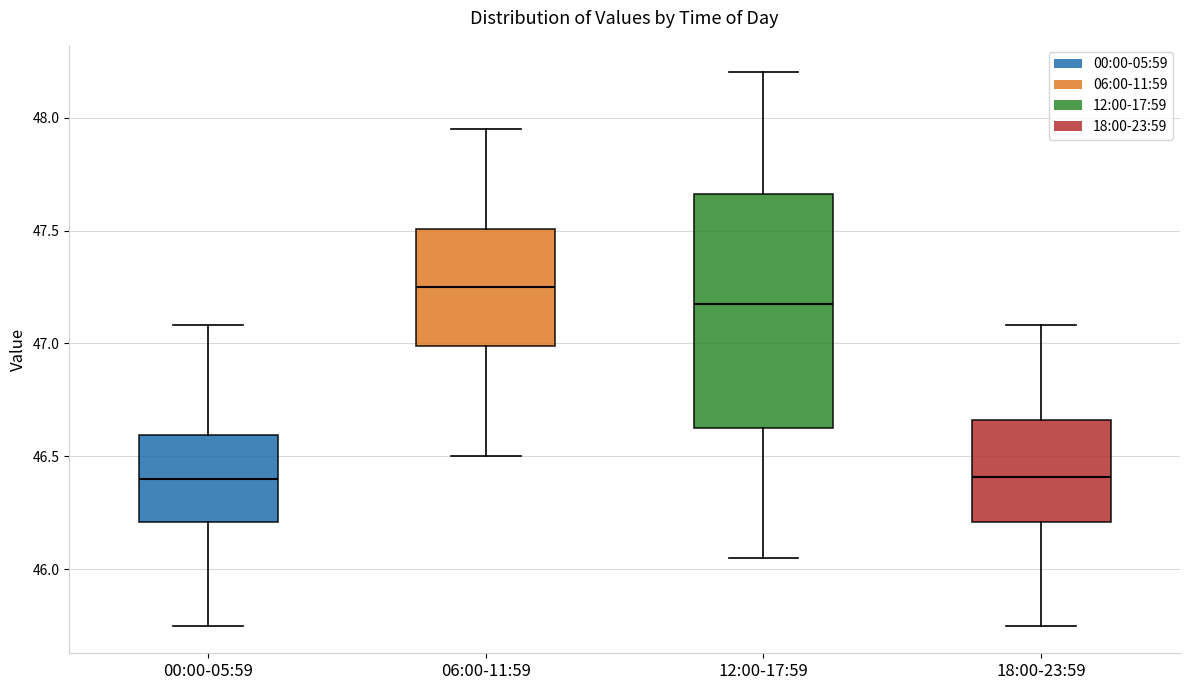

Reading left to right, transcribe this box plot: for each box, give where its median line is, the range the box spans, and where its two whiskers end, as read against the y-axis. The values are not printed on the chart, so give them approximately, as read against the axis.

00:00-05:59: median 46.40, box 46.20 to 46.60, whiskers 45.75 to 47.10
06:00-11:59: median 47.25, box 47.00 to 47.50, whiskers 46.50 to 47.95
12:00-17:59: median 47.20, box 46.65 to 47.65, whiskers 46.05 to 48.20
18:00-23:59: median 46.40, box 46.20 to 46.65, whiskers 45.75 to 47.10